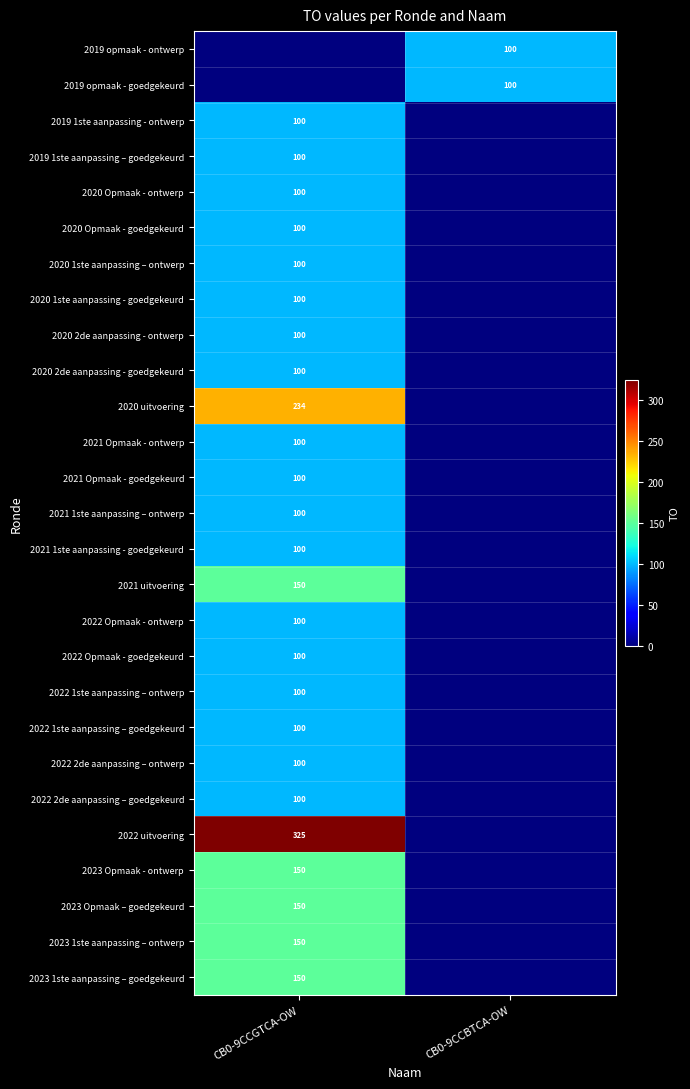

Count the number of categories in the chart.

2